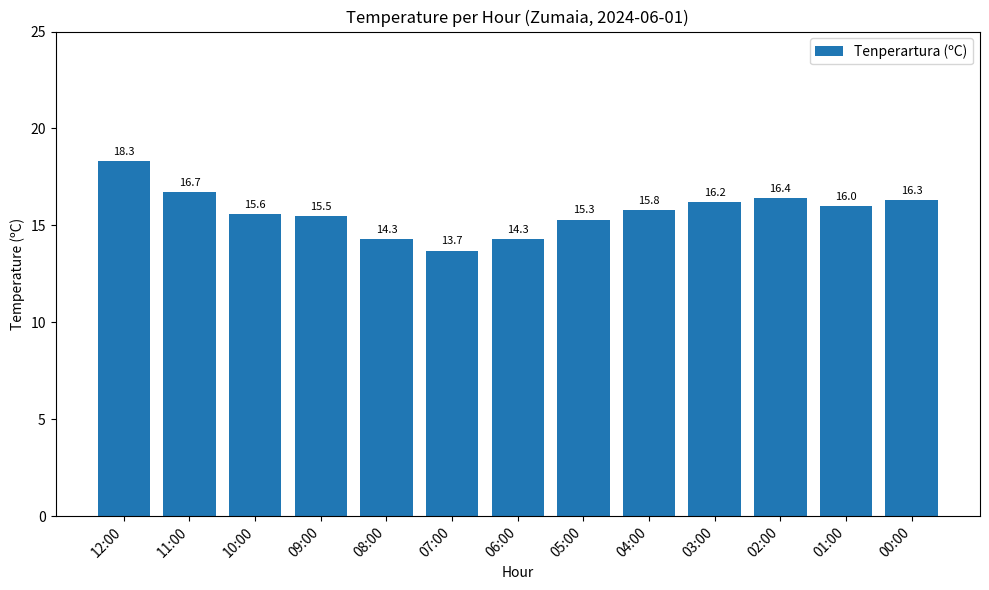

What is the value of the 2nd bar from the left?

16.7